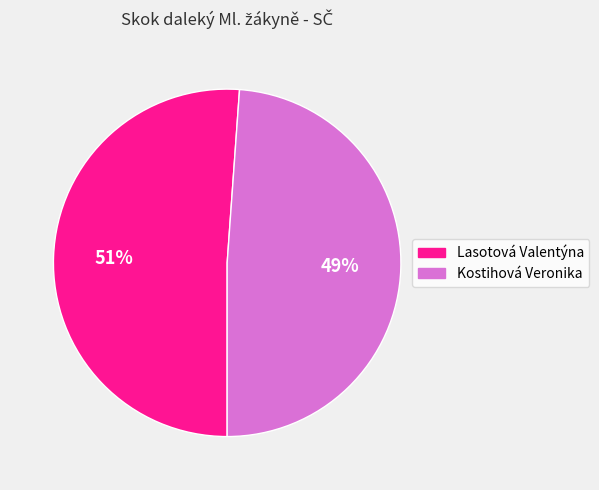

To the nearest percent, what is the combined percentage of Lasotová Valentýna and Kostihová Veronika?

100%